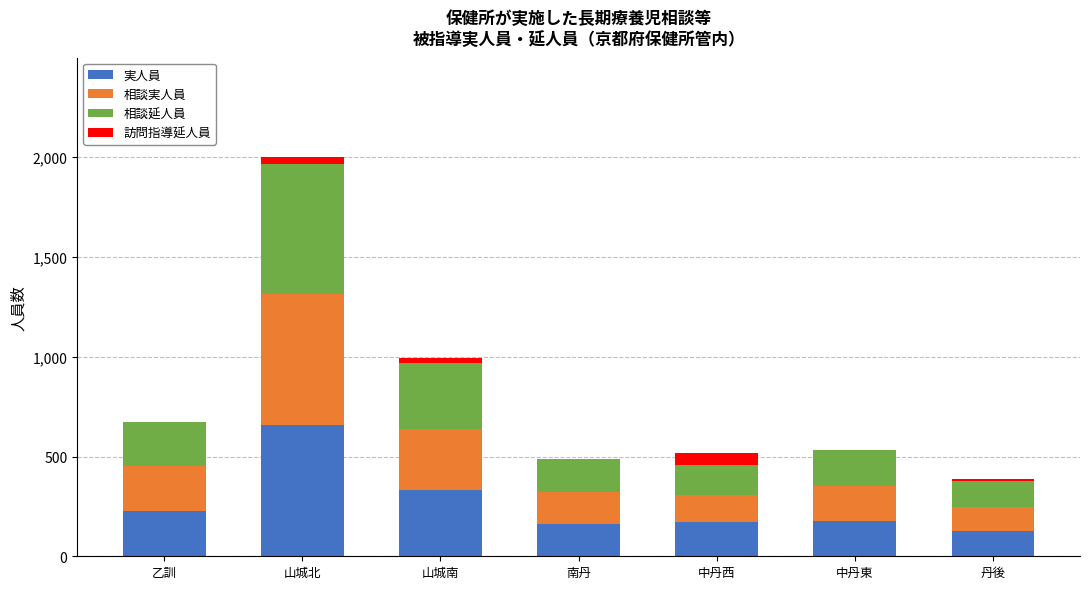

Is it true that 実人員 equals 322 at 山城北?

False